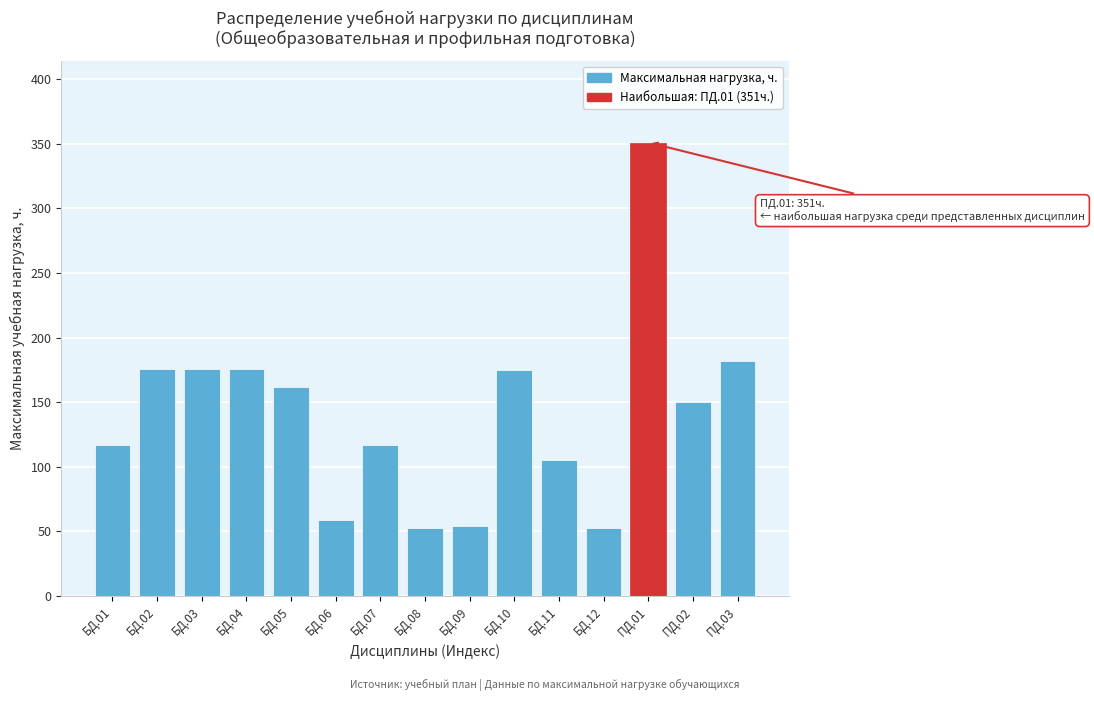

What is the change in value from БД.07 to БД.11?

-12